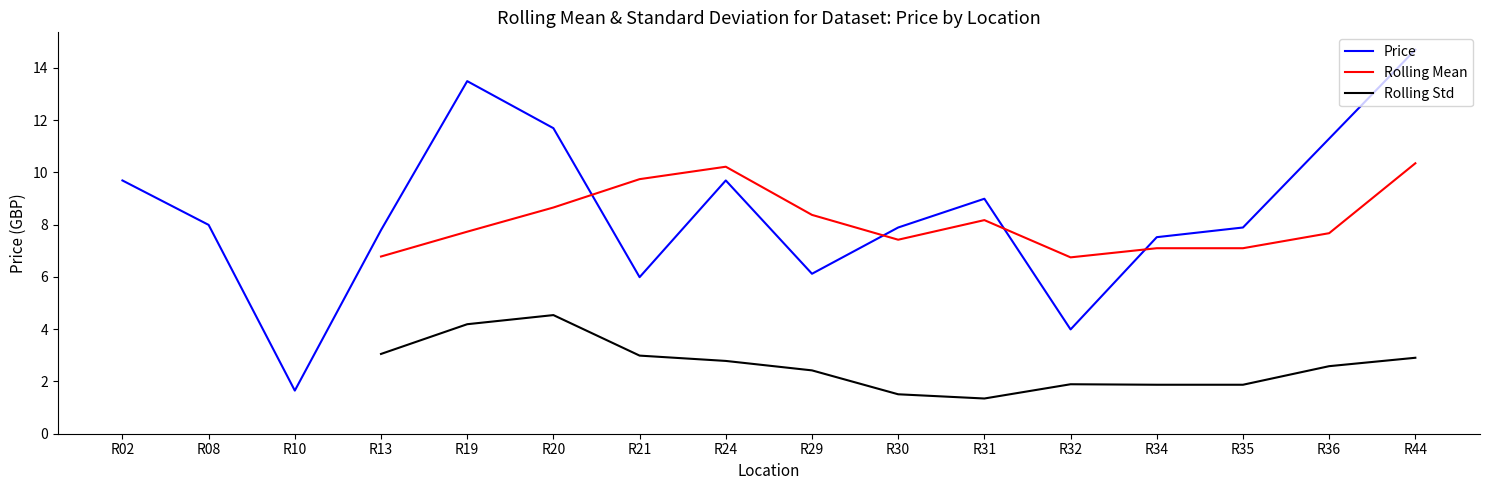

True or false: Rolling Std and Rolling Mean intersect in this chart.

False